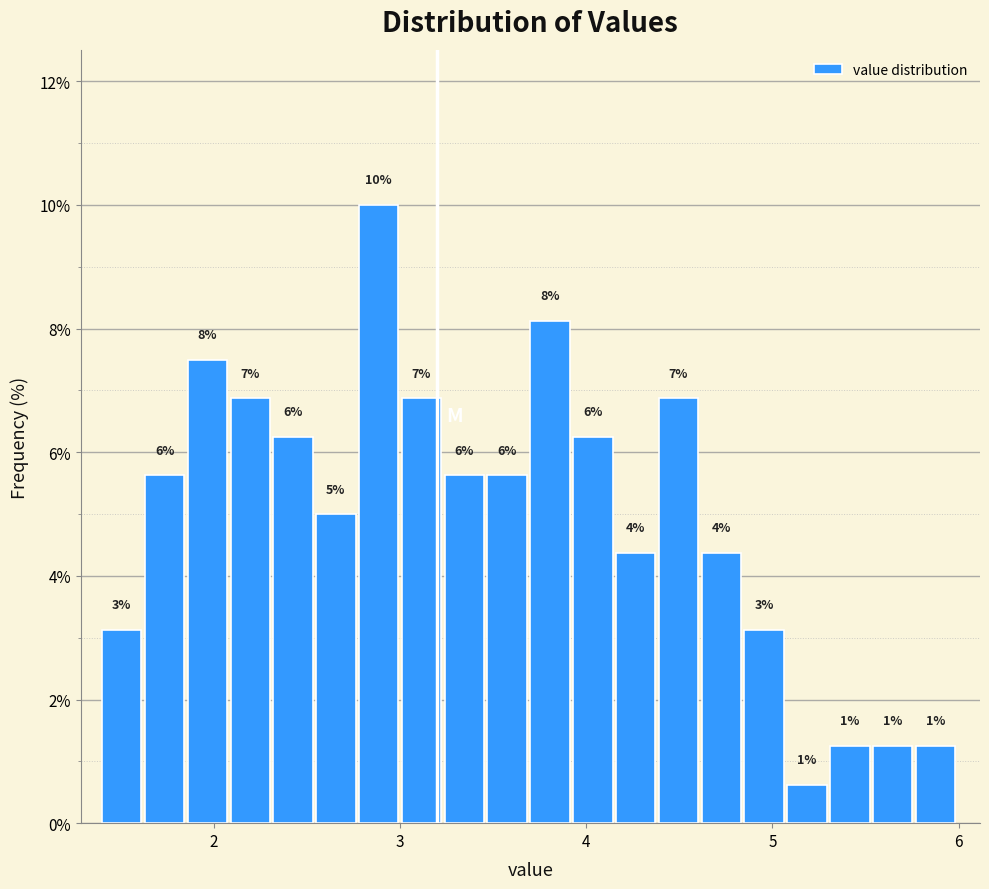

Around what value on the x-axis is the tallest bar? Give the approximate position of its centre, as read against the axis.

2.9